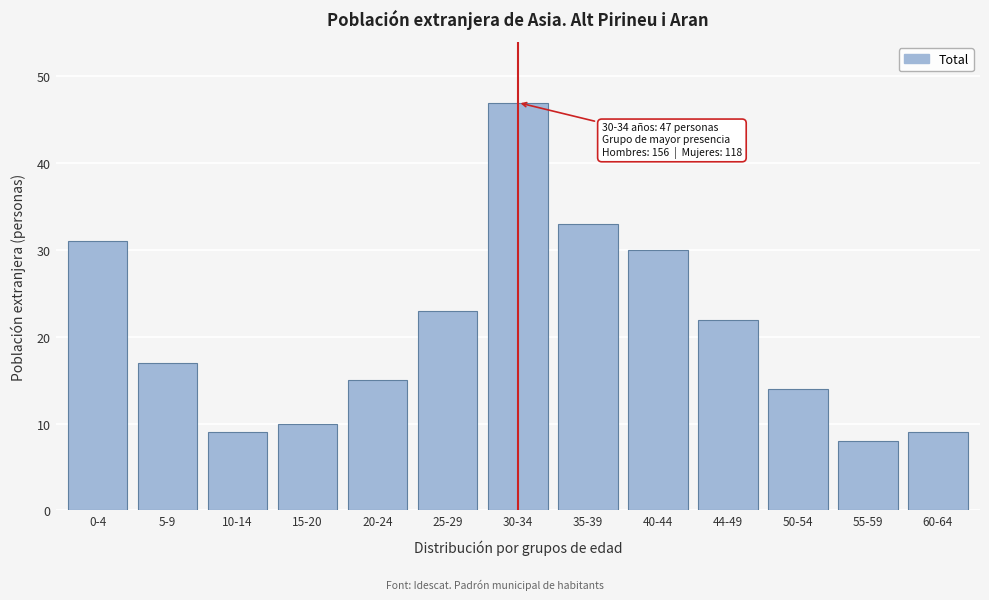

Reading right to left, list all the values displayed in this chart.

60-64=9	55-59=8	50-54=14	44-49=22	40-44=30	35-39=33	30-34=47	25-29=23	20-24=15	15-20=10	10-14=9	5-9=17	0-4=31